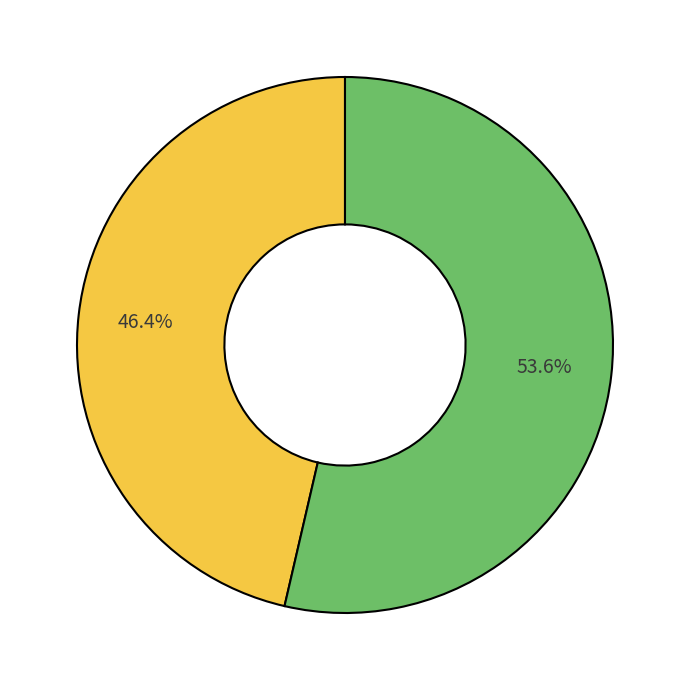

Is there any slice that represents more than half of the pie?

Yes